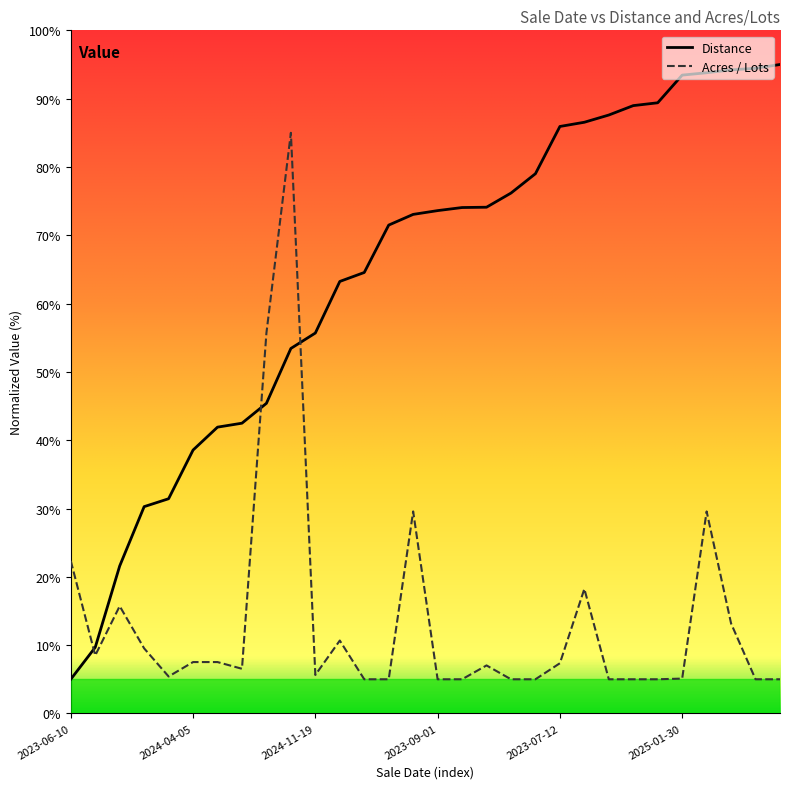

How many lines are shown in the chart?

2